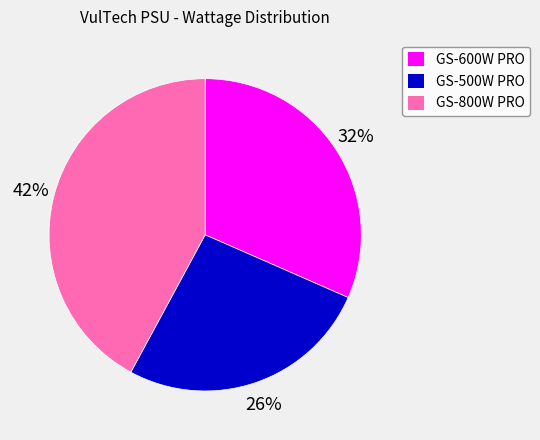

How many segments does this pie chart have?

3